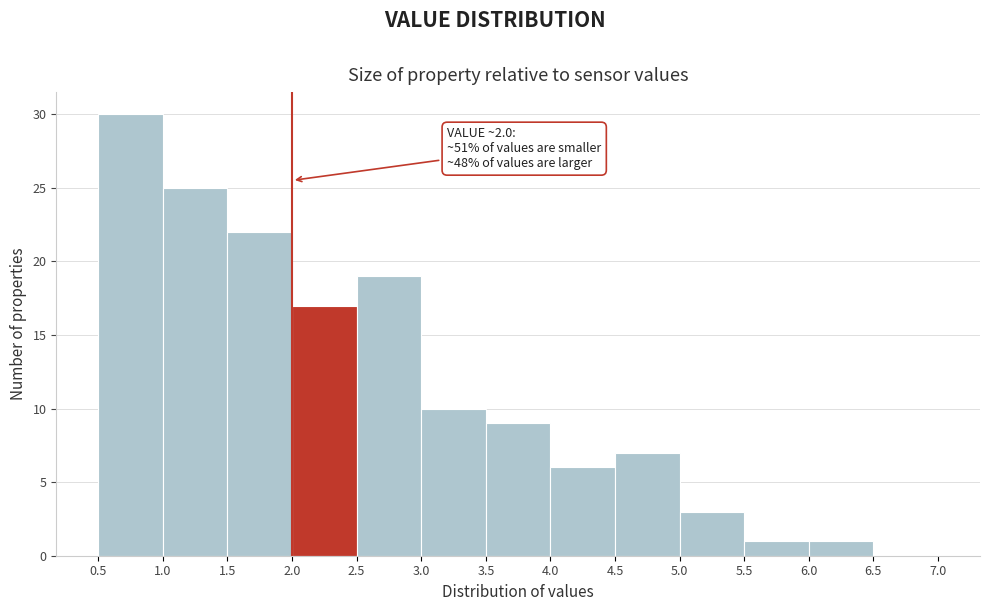

Over which range of the x-axis is the bar tallest?

0.5 to 1.0